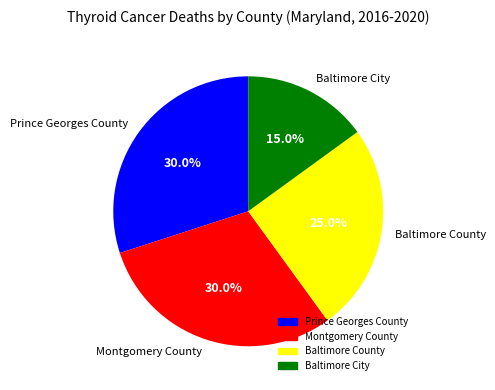

What is the ratio of the value at Baltimore County to the value at Prince Georges County?

0.8